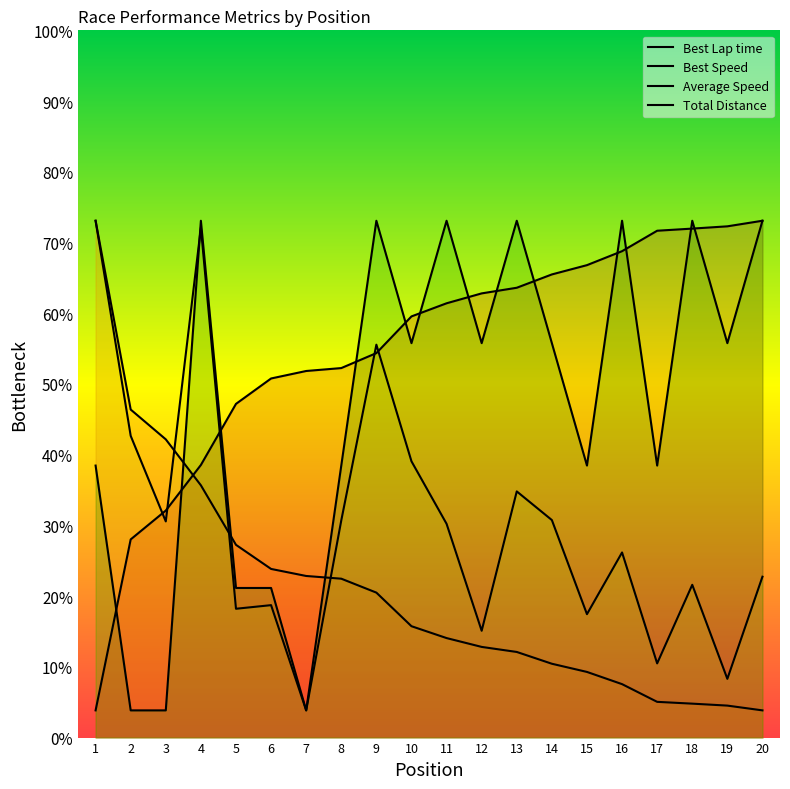

How many series are shown in this chart?

4